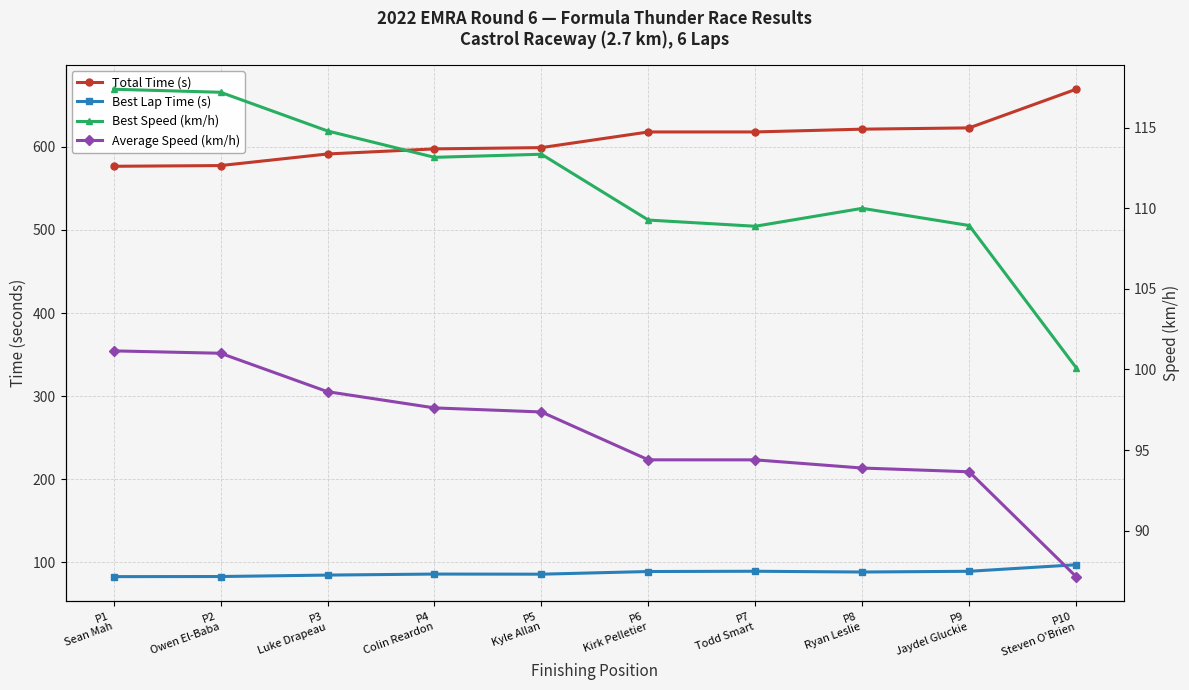

Is this an area chart (filled region under the line)?

No